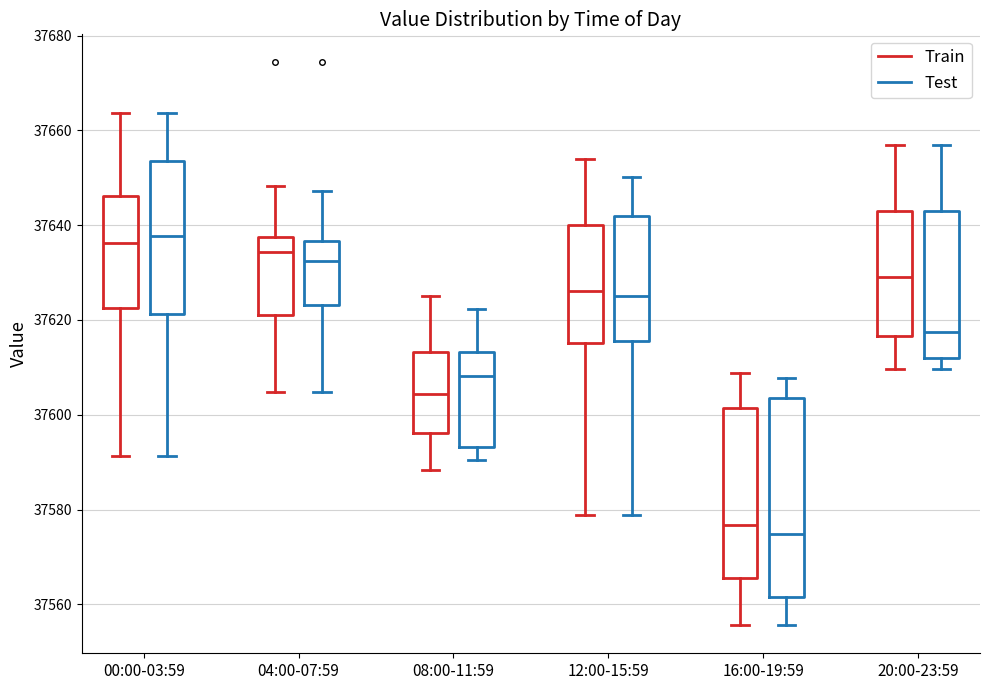

Reading left to right, read every box against the y-axis: the position of its median line, the range the box covers, and the ends of its whiskers. The values are not printed on the chart, so give them approximately, as read against the axis.

00:00-03:59 (Train): median 37636, box 37622 to 37646, whiskers 37592 to 37664
00:00-03:59 (Test): median 37638, box 37622 to 37654, whiskers 37592 to 37664
04:00-07:59 (Train): median 37634, box 37622 to 37638, whiskers 37604 to 37648
04:00-07:59 (Test): median 37632, box 37624 to 37636, whiskers 37604 to 37648
08:00-11:59 (Train): median 37604, box 37596 to 37614, whiskers 37588 to 37626
08:00-11:59 (Test): median 37608, box 37594 to 37614, whiskers 37590 to 37622
12:00-15:59 (Train): median 37626, box 37616 to 37640, whiskers 37578 to 37654
12:00-15:59 (Test): median 37626, box 37616 to 37642, whiskers 37578 to 37650
16:00-19:59 (Train): median 37576, box 37566 to 37602, whiskers 37556 to 37608
16:00-19:59 (Test): median 37574, box 37562 to 37604, whiskers 37556 to 37608
20:00-23:59 (Train): median 37628, box 37616 to 37642, whiskers 37610 to 37656
20:00-23:59 (Test): median 37618, box 37612 to 37642, whiskers 37610 to 37656